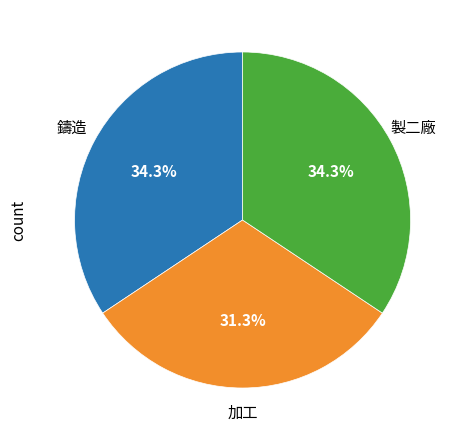

To the nearest percent, what is the difference between the 鑄造 and 加工 slice percentages?

3%